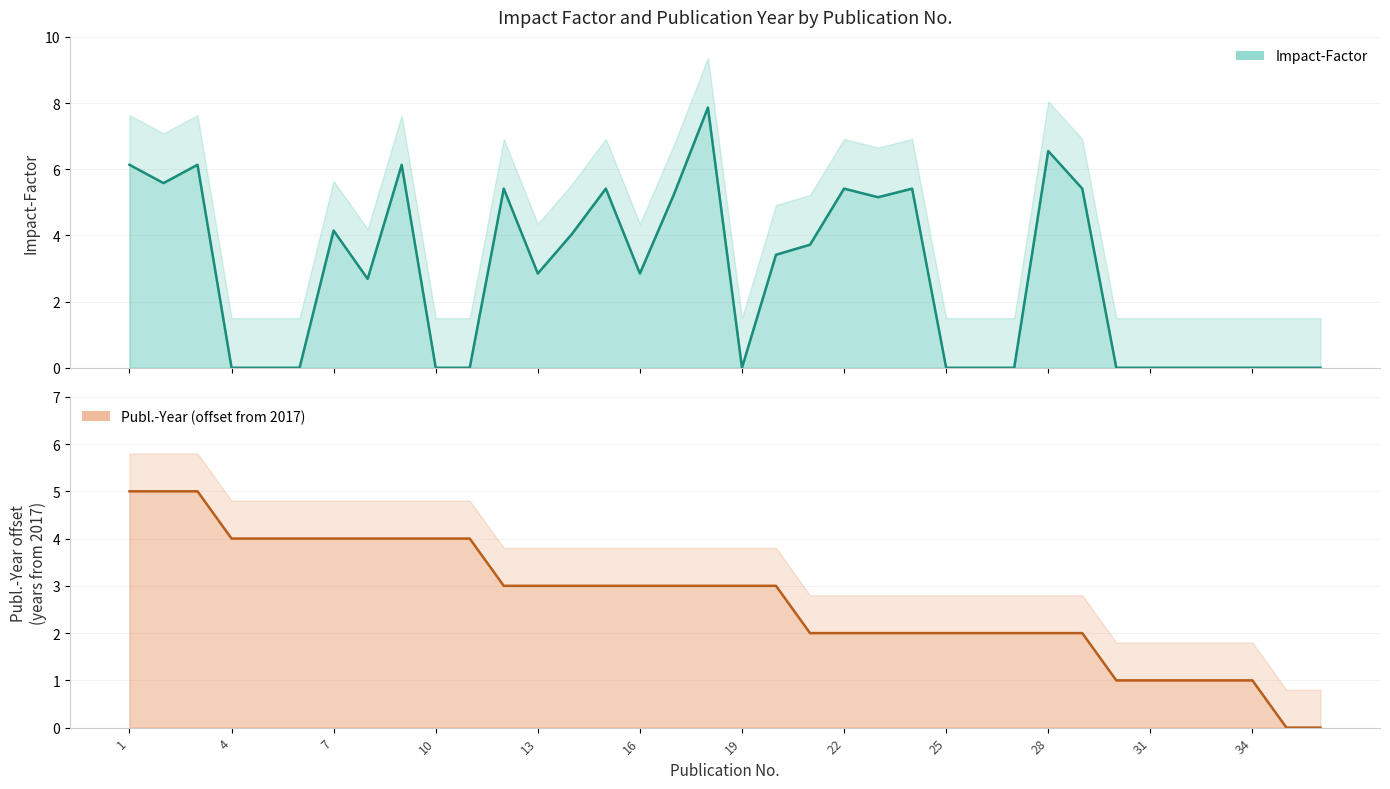

Count the Publ.-Year offset values in the range 2 to 4.

26